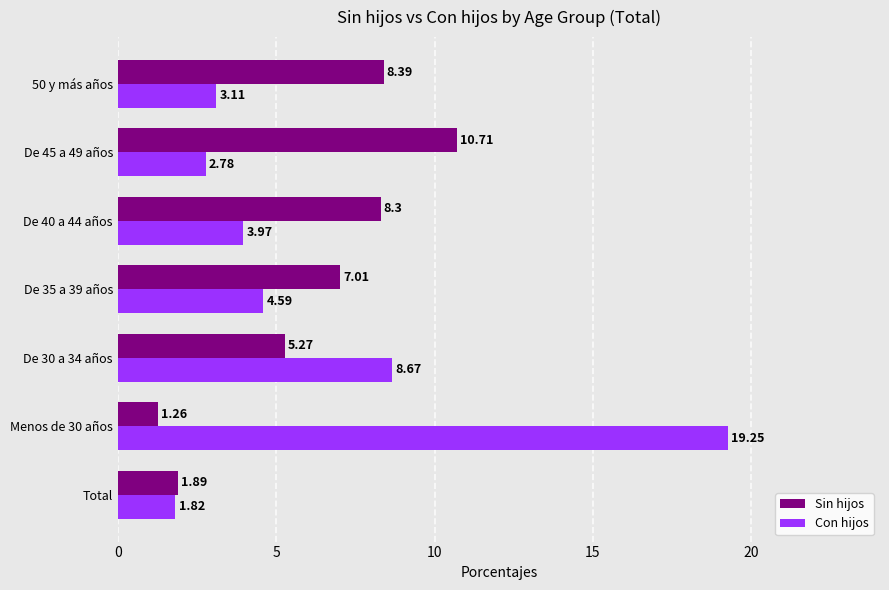

What is the difference between the highest and lowest values at De 35 a 39 años?

2.4